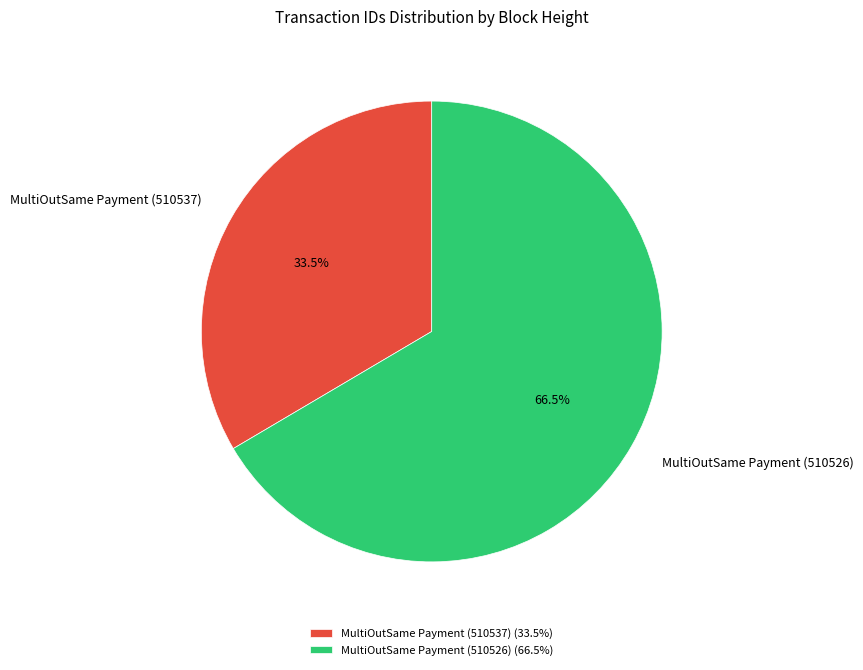

Which category has the smallest portion of the pie?

MultiOutSame Payment (510537)